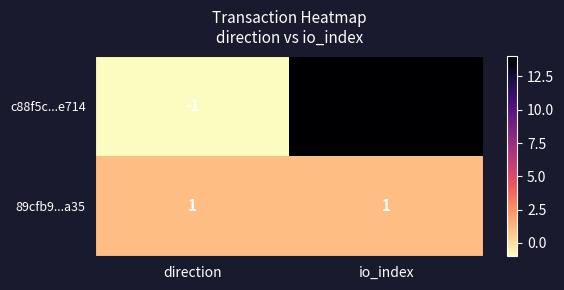

Between direction and io_index, which series saw the biggest shift?

c88f5c...e714